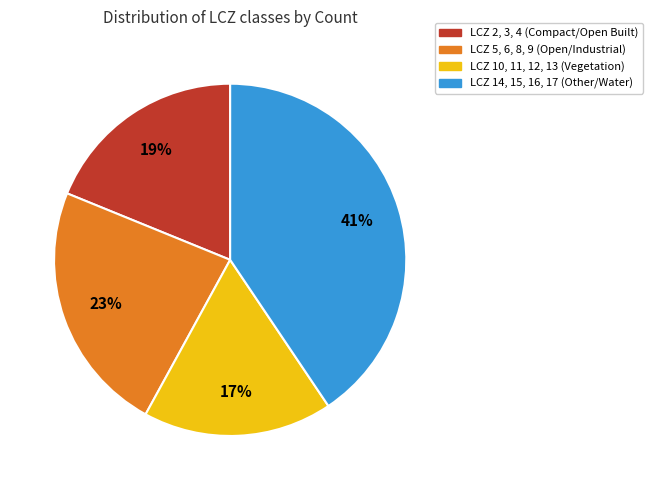

Which slice is the smallest?

LCZ 10, 11, 12, 13 (Vegetation)